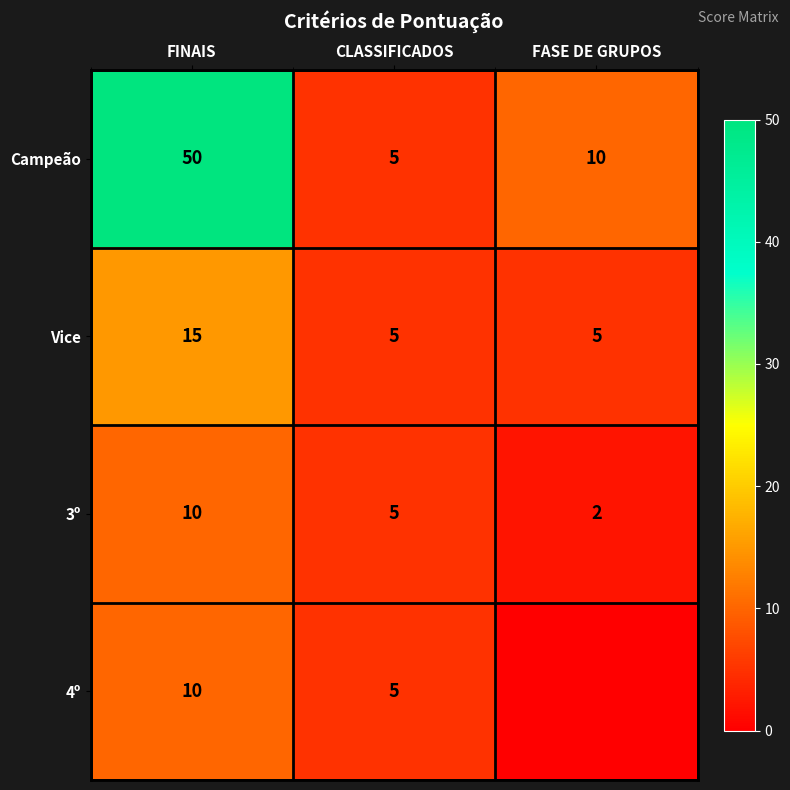

Where does the 3º series first go above 5?

FINAIS